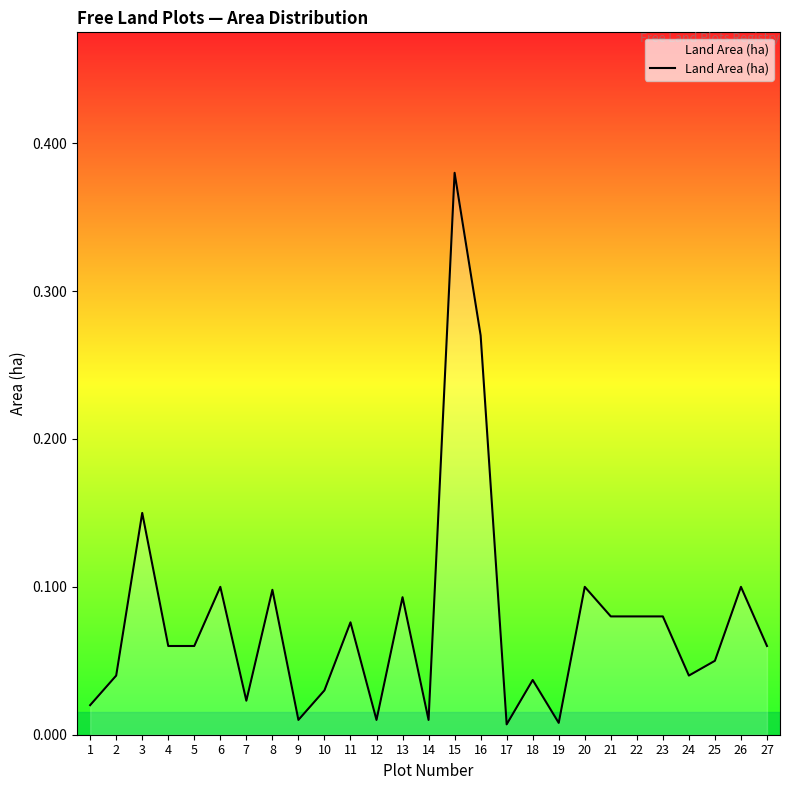

True or false: there are more than 0 points higher than both neighbors.

True